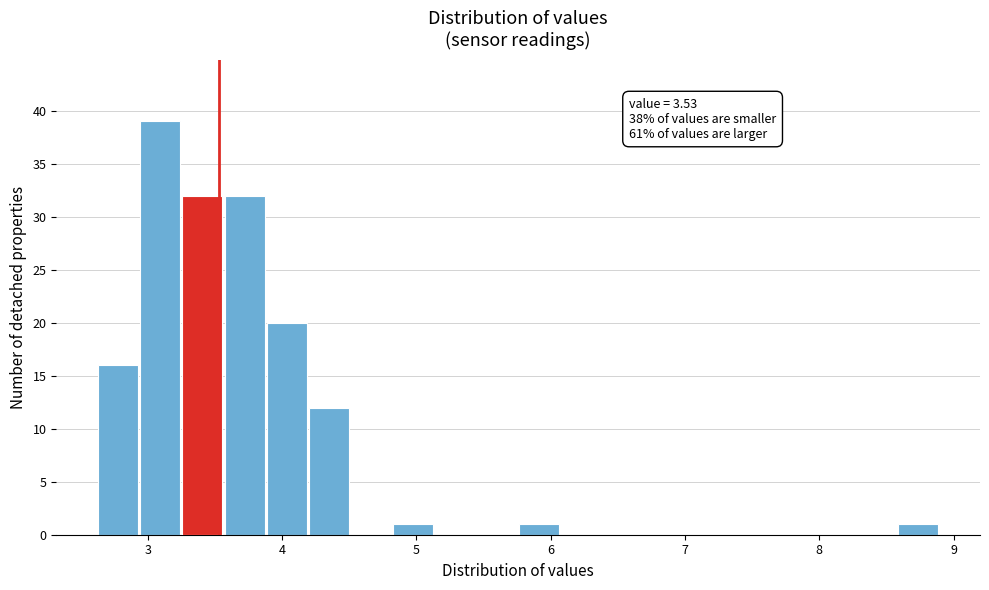

Read against the x-axis, roughly where is the centre of the tallest bar?

3.1